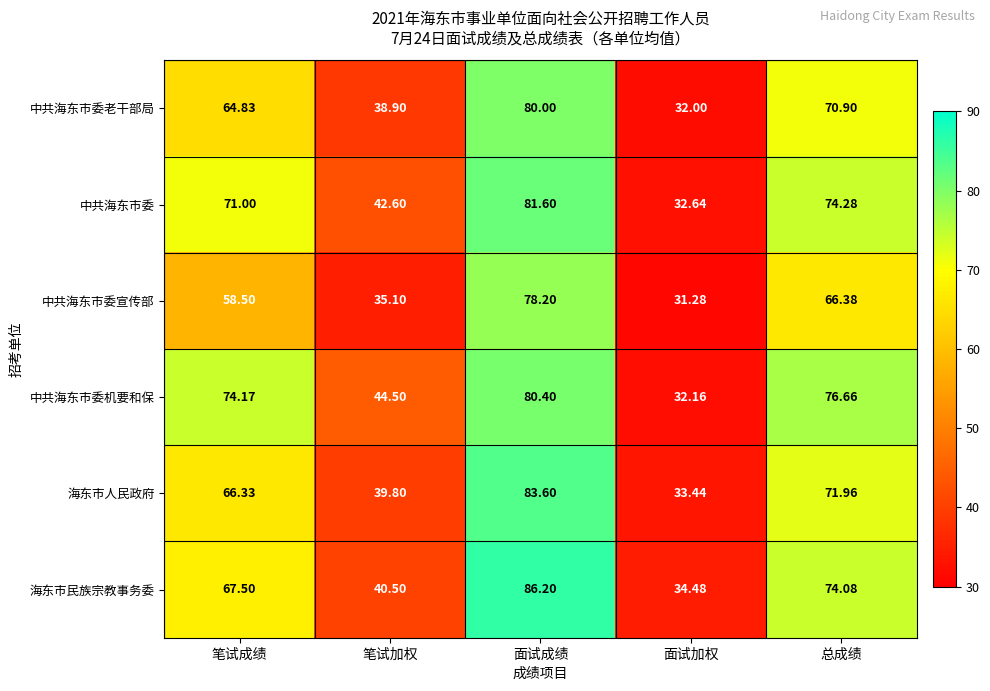

At which label is 中共海东市委老干部局 closest to 56?

笔试成绩